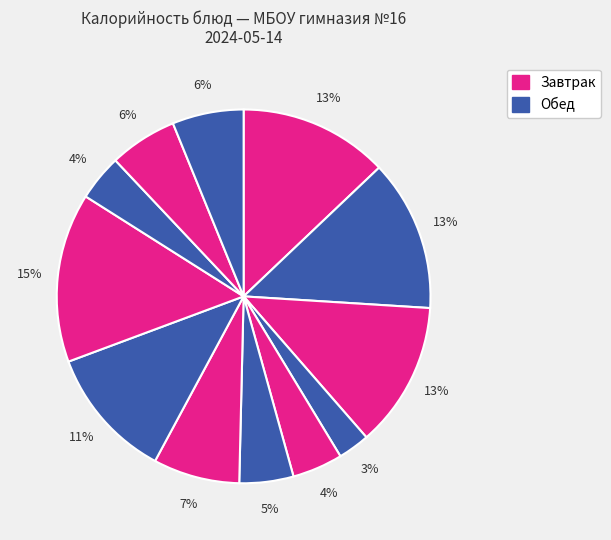

How many slices are in this pie chart?

12